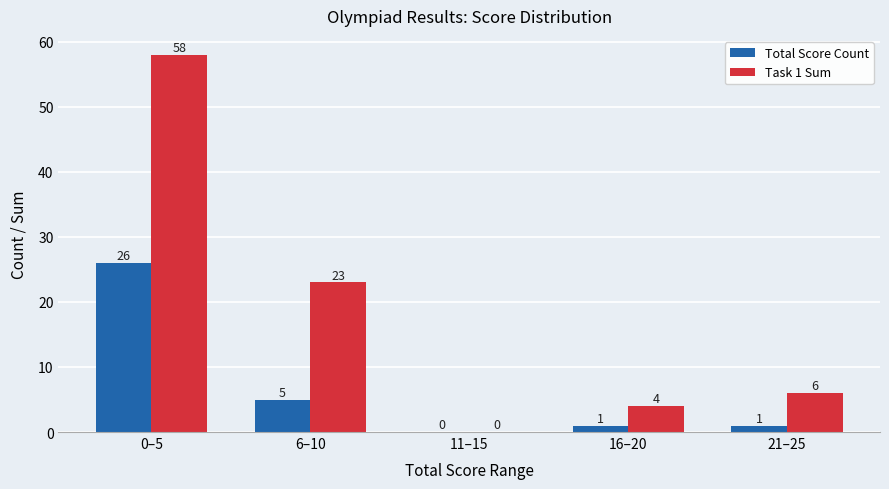

Is it true that Task 1 Sum equals 0 at 11–15?

True